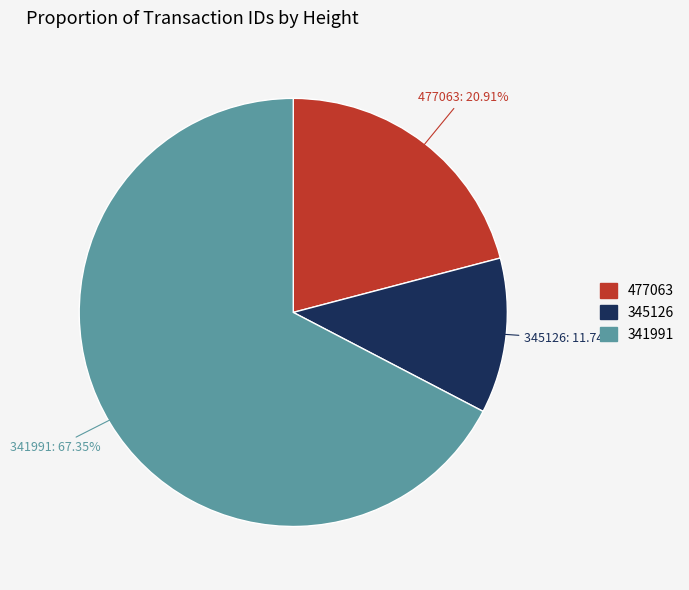

Rank the categories by value from highest to lowest.

341991, 477063, 345126